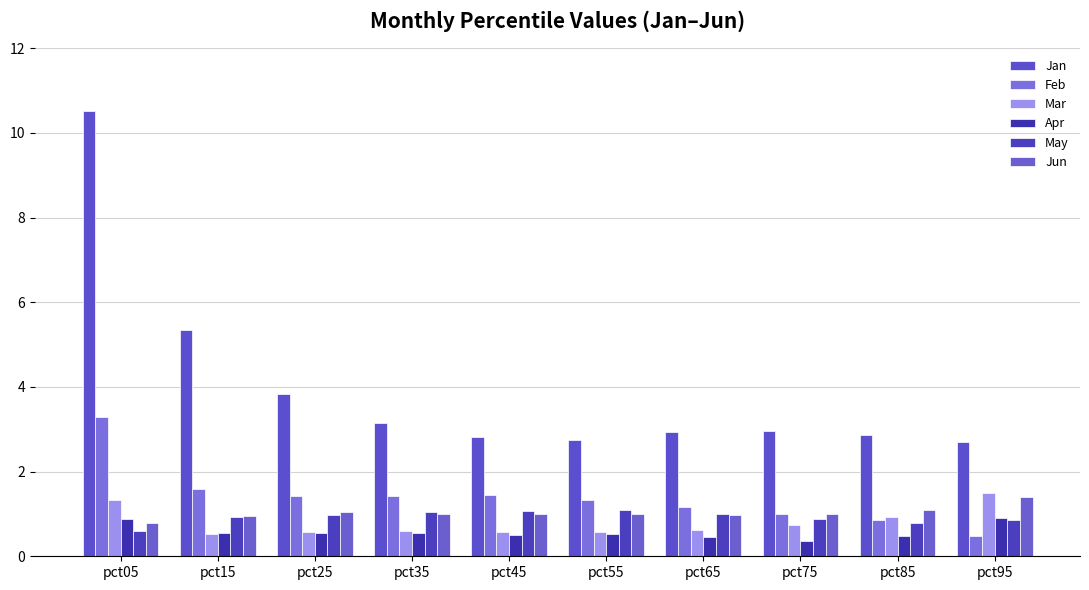

At which category does the chart reach its peak across all series?

pct05